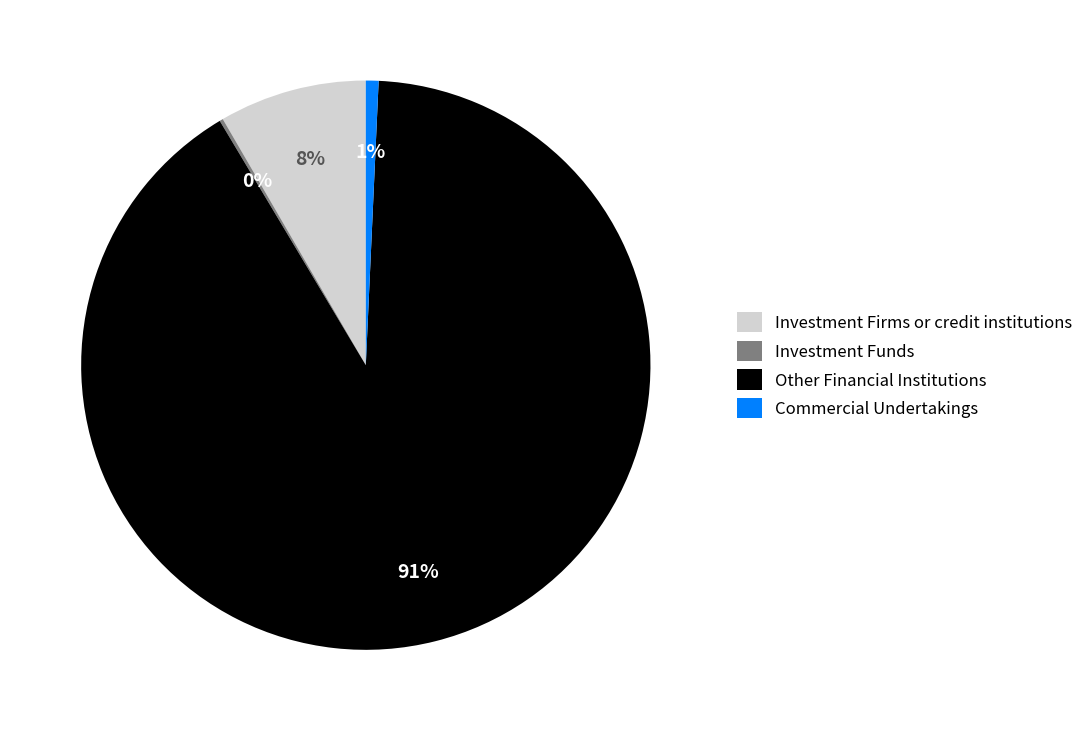

Which slice is the largest?

Other Financial Institutions